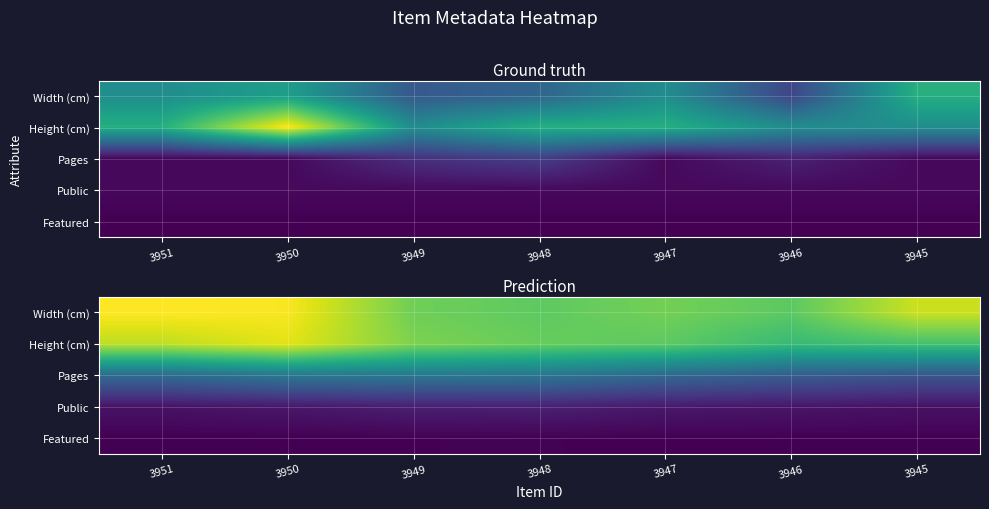

The Public series shows 1.3 at 3948. True or false?

False